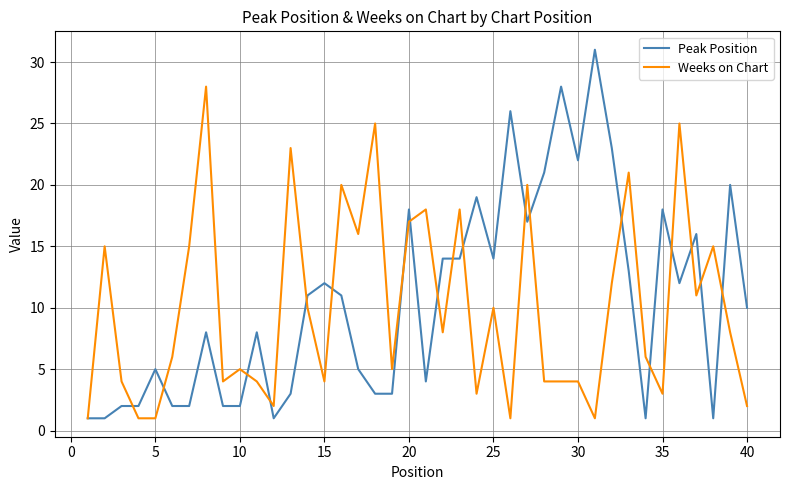

List the series in order of their overall mean, highest first.

Peak Position, Weeks on Chart